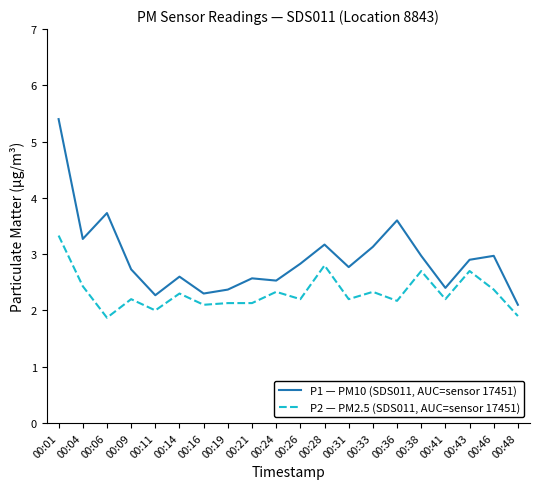

How many lines are shown in the chart?

2